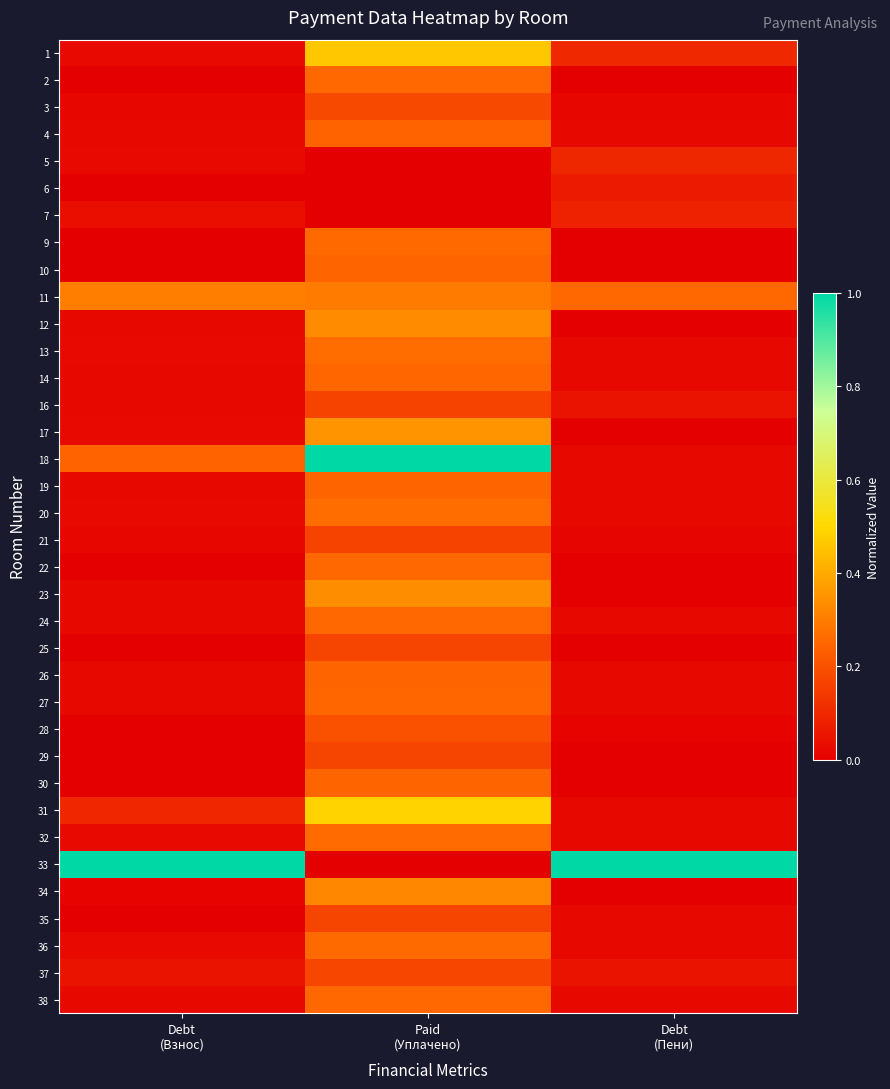

Which category has the lowest value across all series?

Debt
(Взнос)